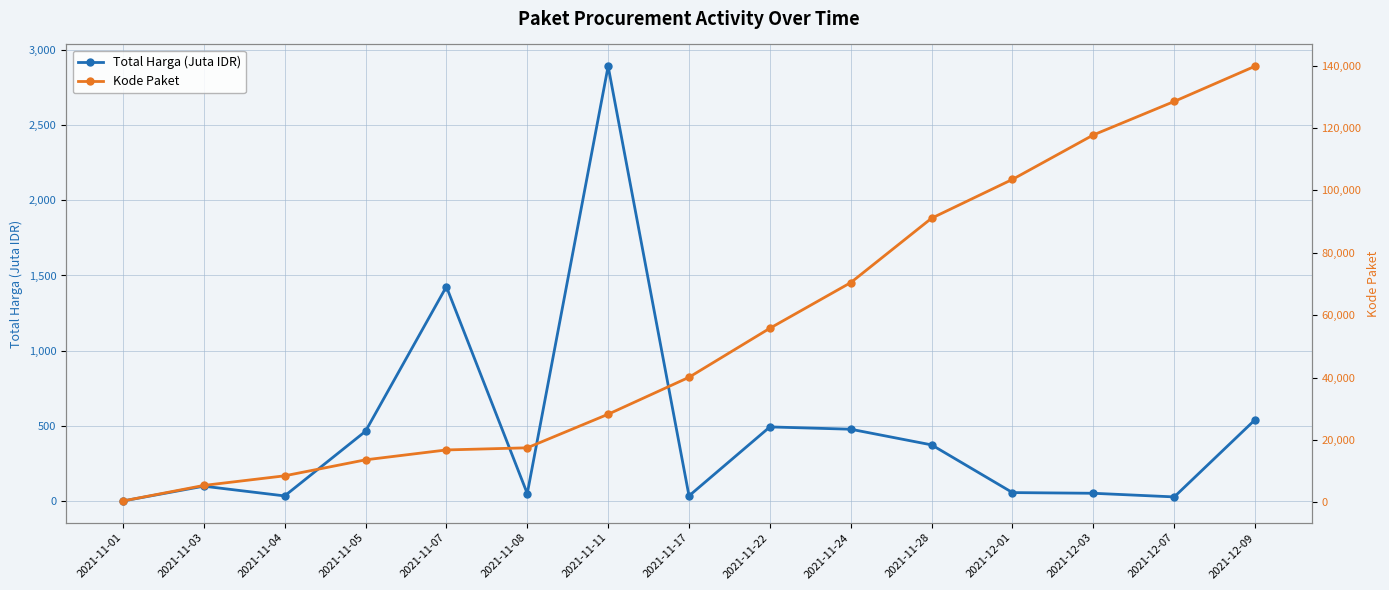

List the series in order of their peak value, lowest first.

Total Harga (Juta IDR), Kode Paket